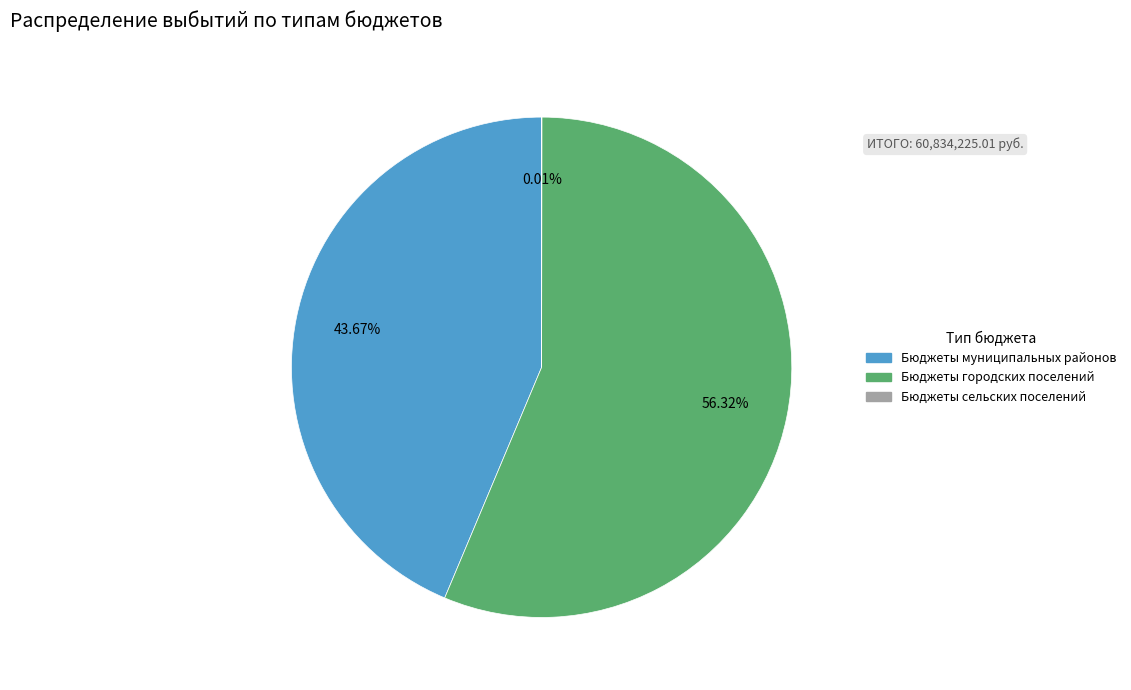

To the nearest percent, what portion does Бюджеты городских поселений represent?

56%